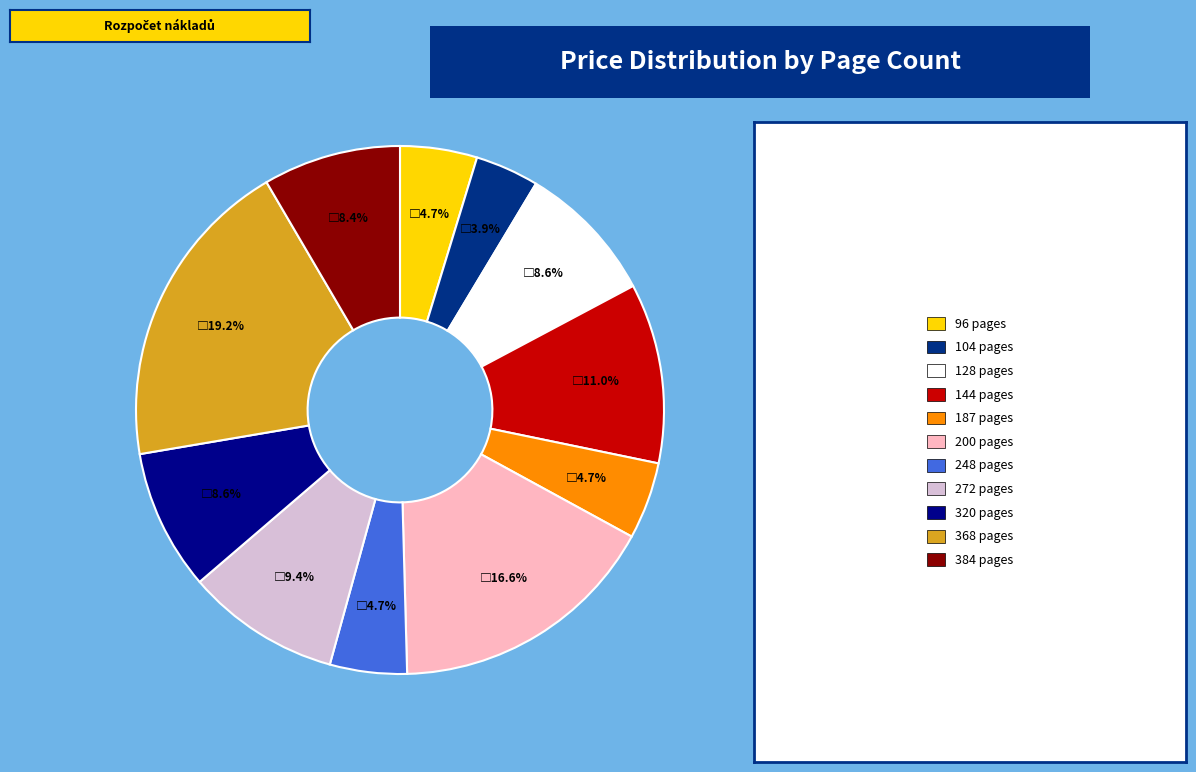

Count the number of slices in the pie.

11